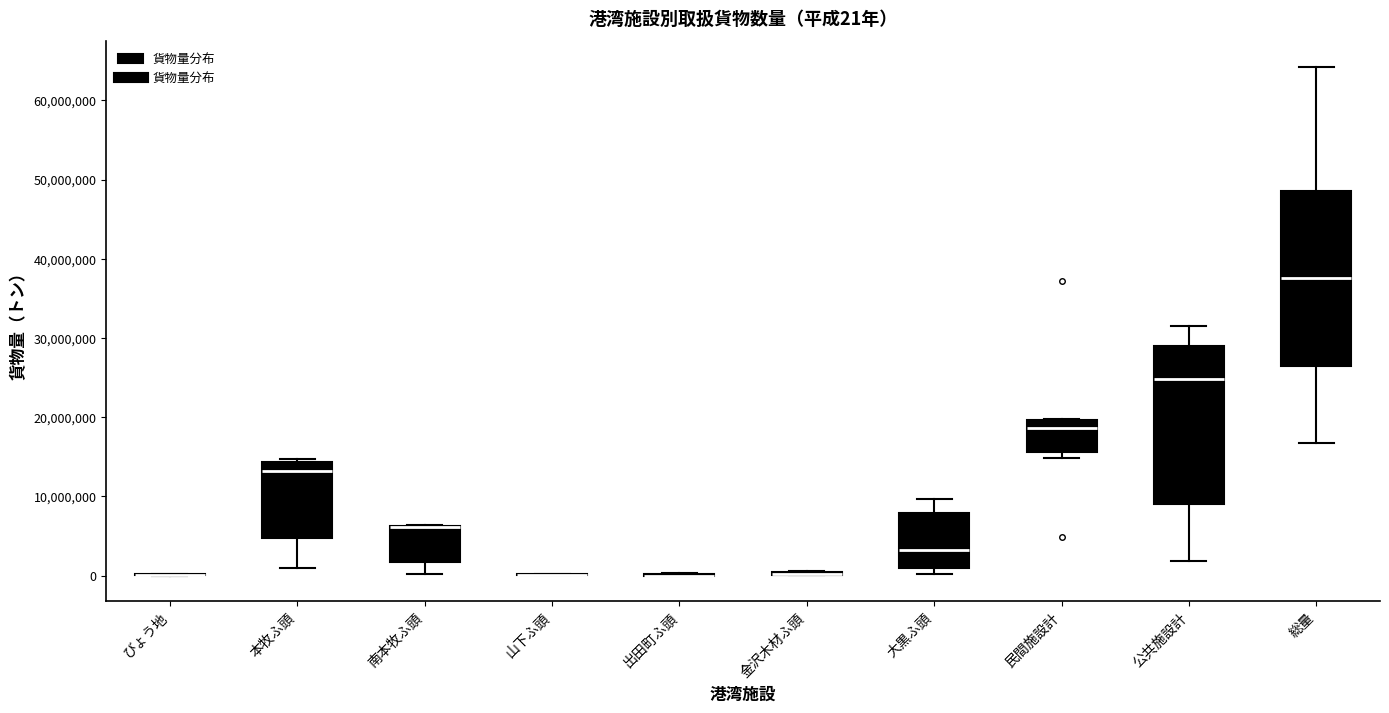

Comparing the boxes themselves (not the whiskers), which one is the tallest?

総量